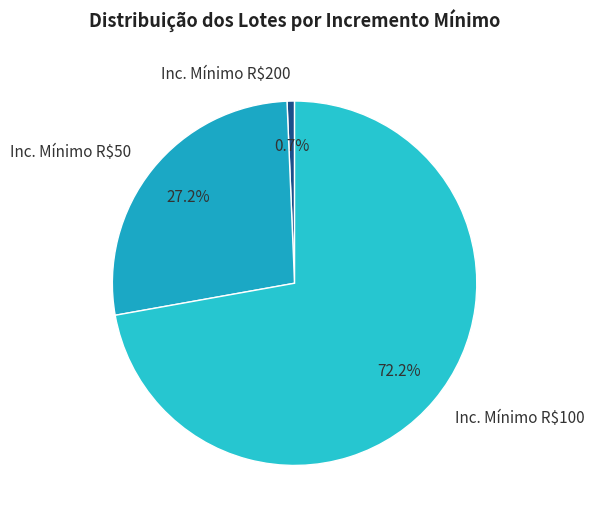

Rank the categories by value from lowest to highest.

Inc. Mínimo R$200, Inc. Mínimo R$50, Inc. Mínimo R$100